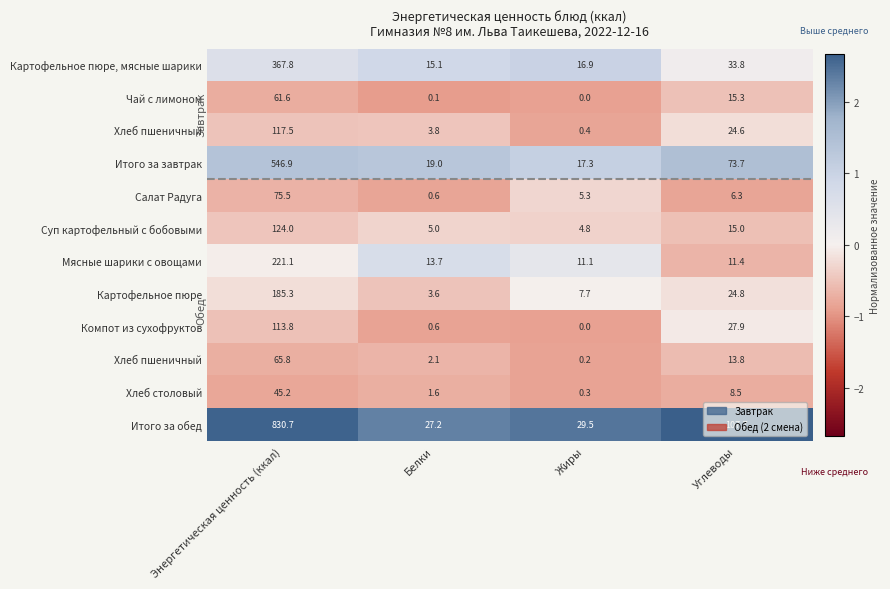

At how many categories does at least one series exceed 2?

4